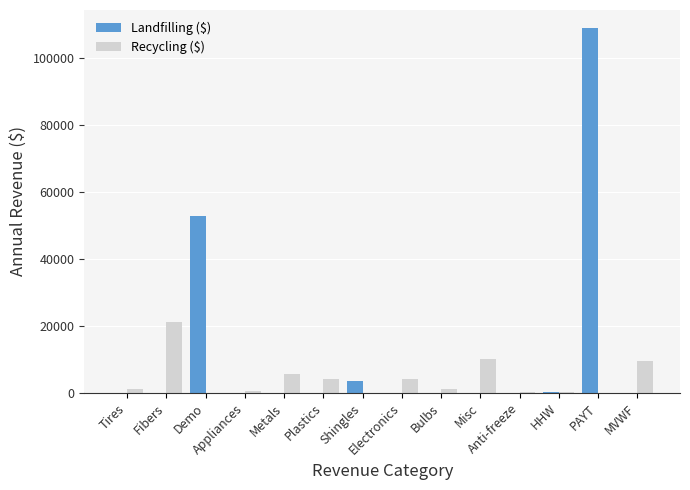

Which series has the largest total across all categories?

Landfilling ($)